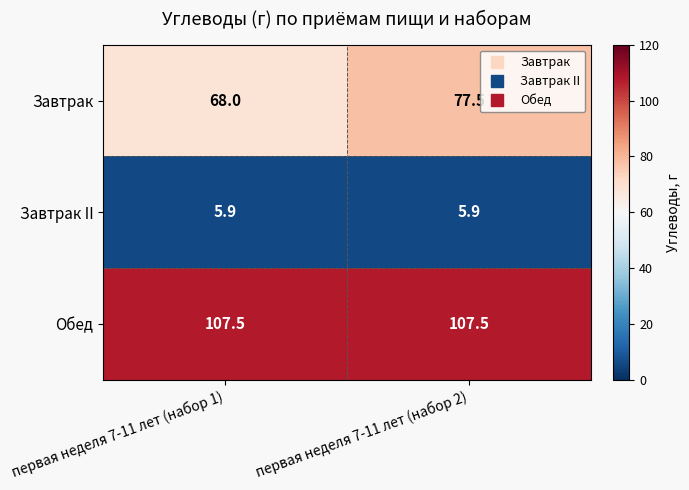

How many data points does each series have?

2